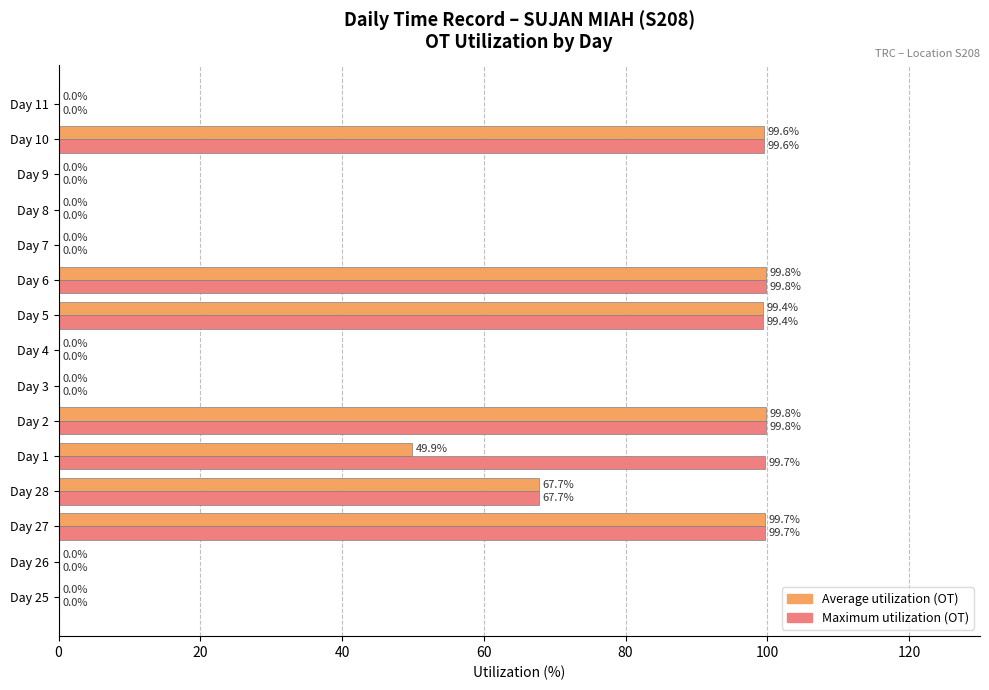

How many series are shown in this chart?

2